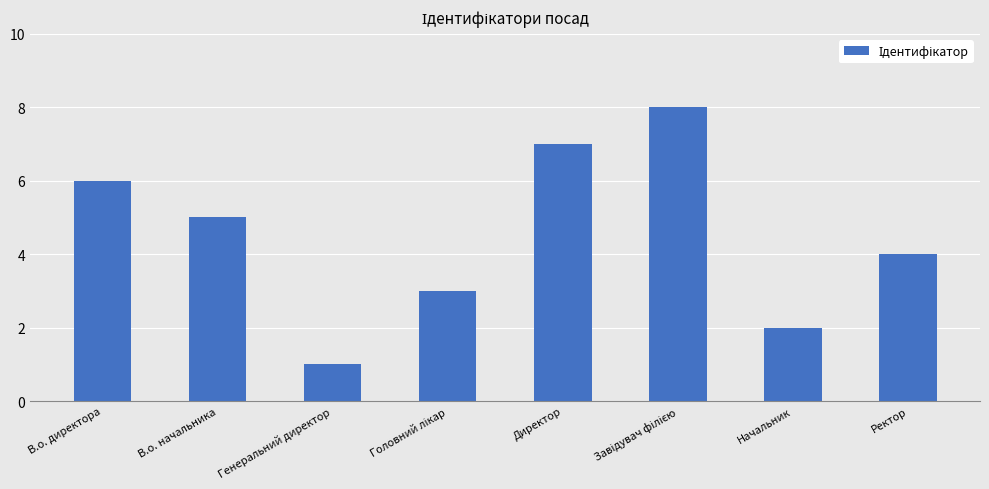

What is the difference between the maximum and minimum values?

7